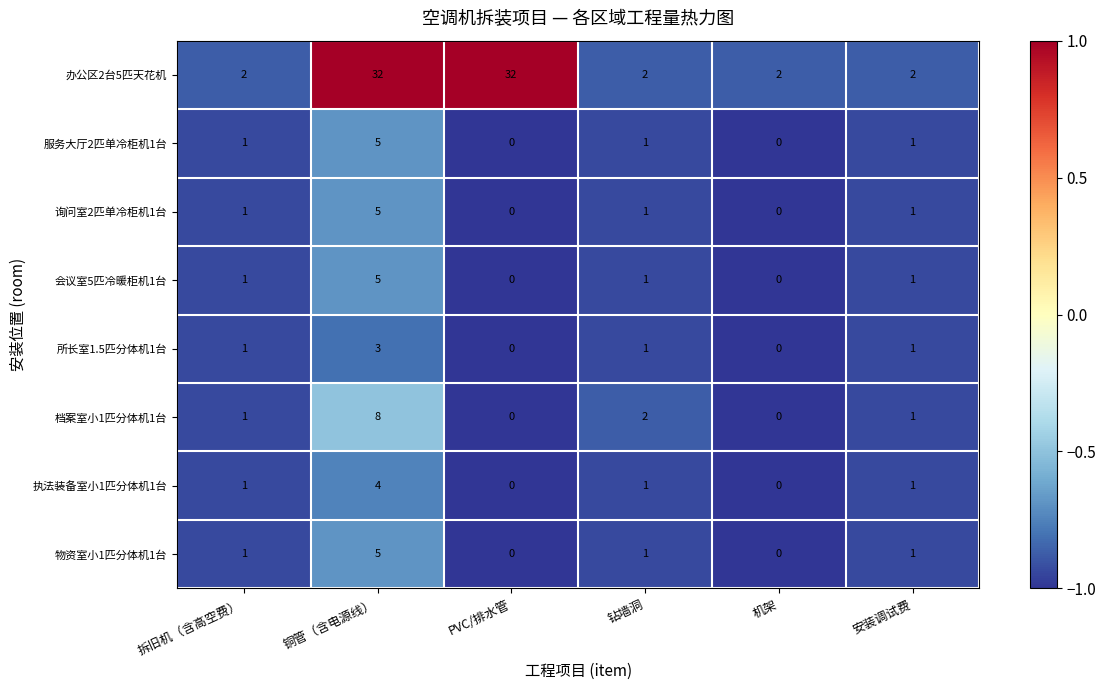

The value of 办公区2台5匹天花机 at 拆旧机（含高空费） is 2. True or false?

True